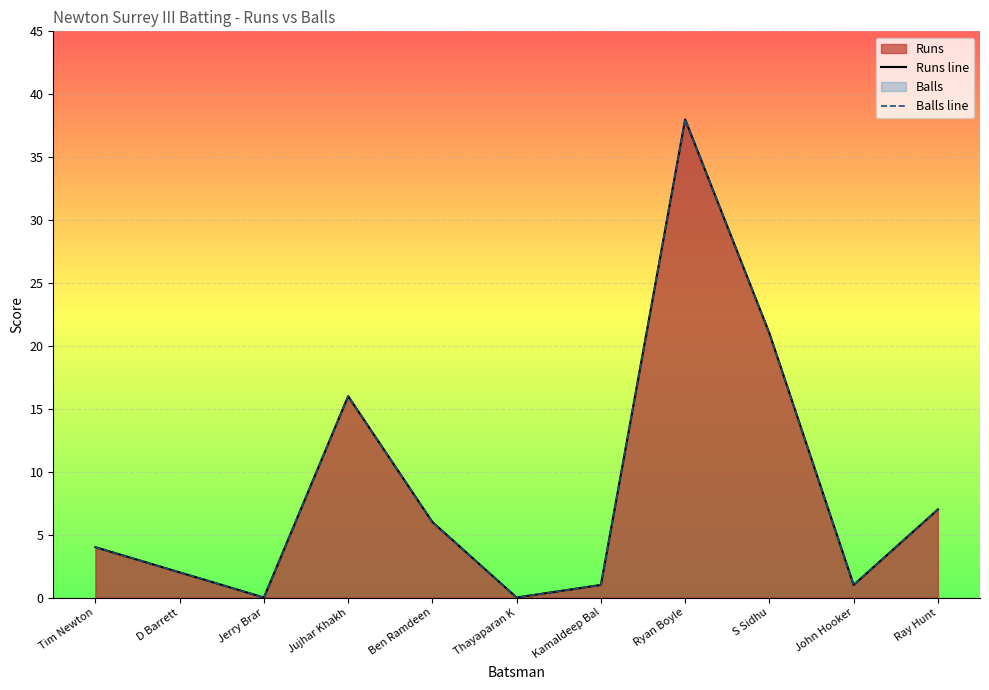

True or false: Runs line and Balls line cross at least once.

False